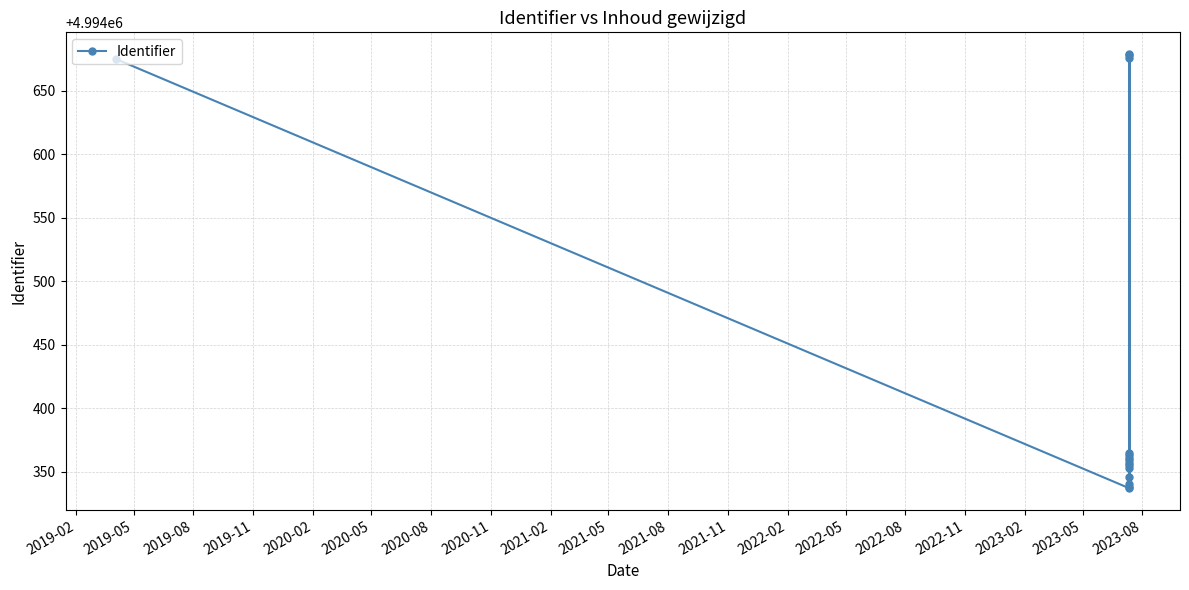

What is the average value?

4994439